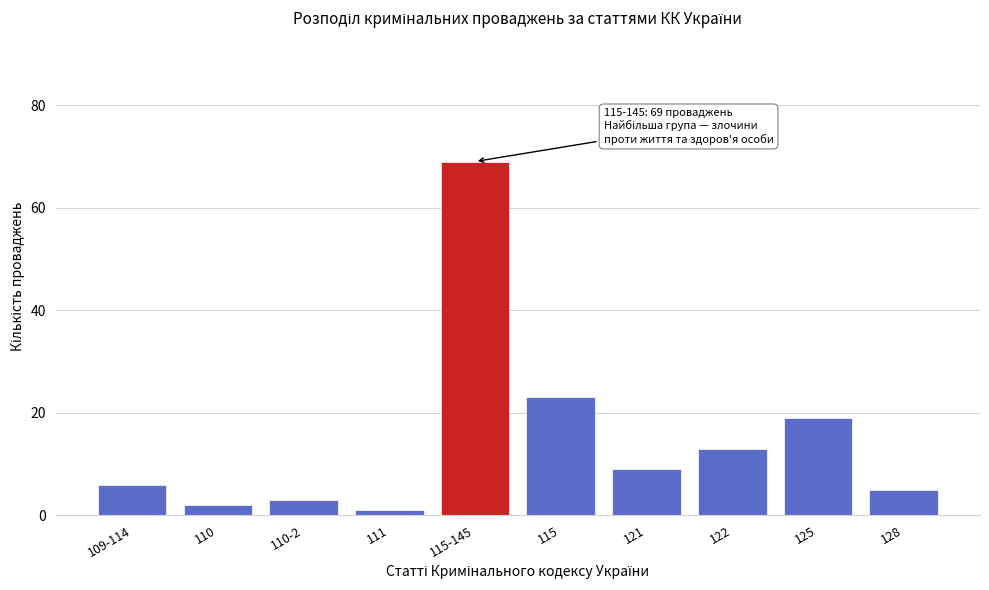

Reading right to left, transcribe all the data shown in this chart.

5	19	13	9	23	69	1	3	2	6